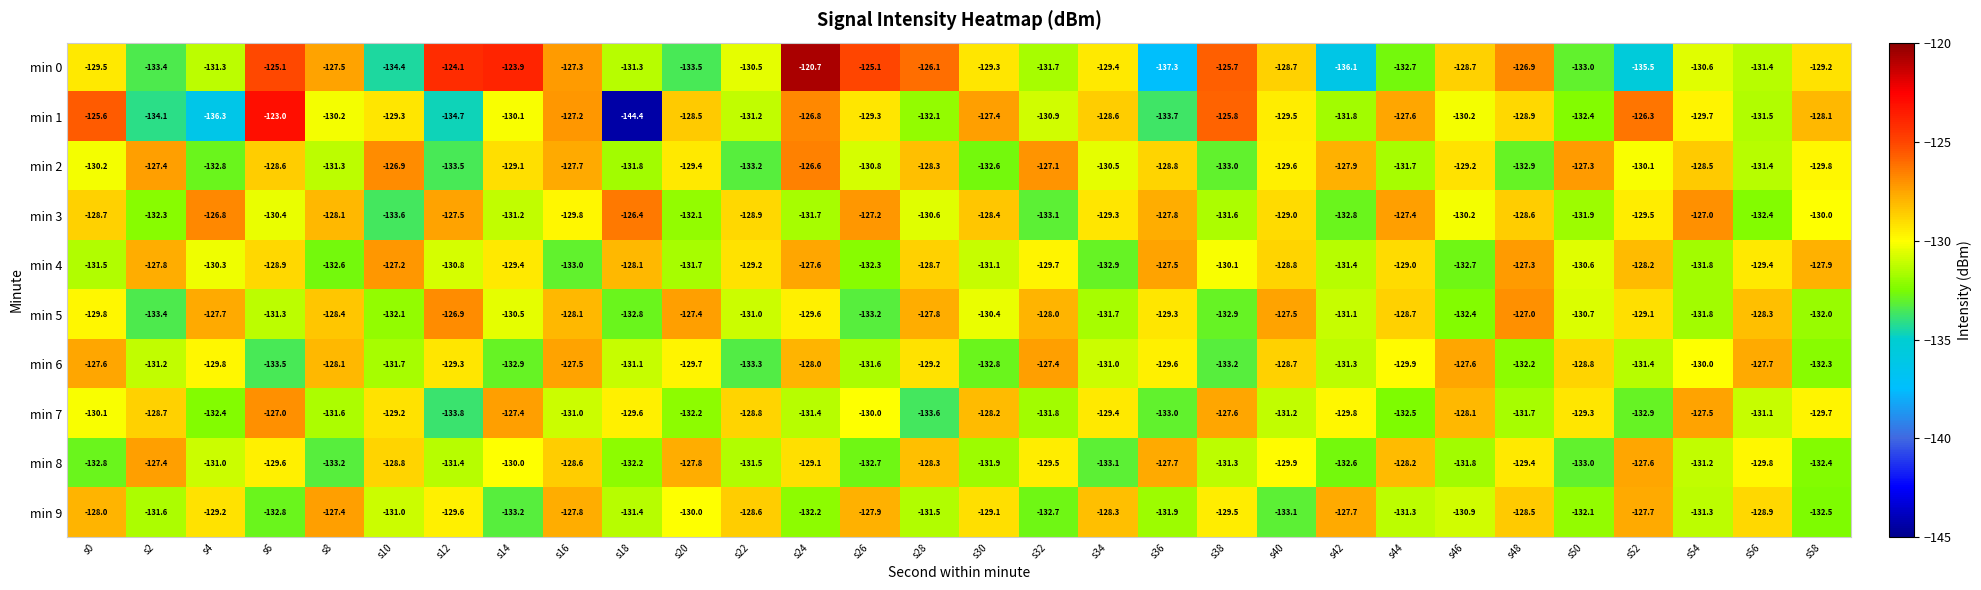

The value of min 8 at s46 is -37.9. True or false?

False